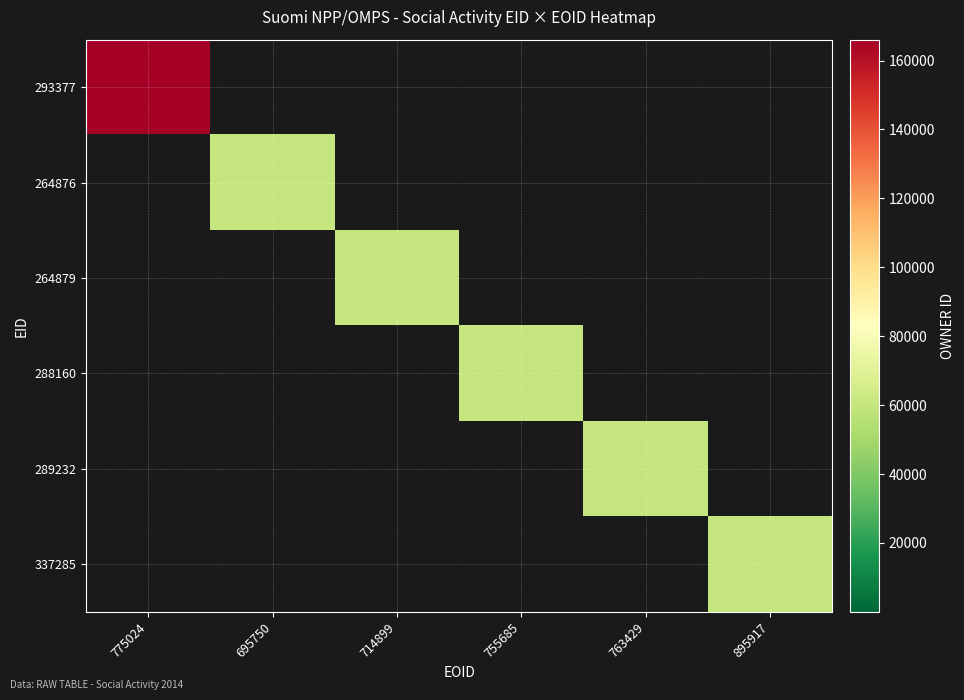

Reading right to left, extract all data points from this chart.

293377: 895917=0	763429=0	755685=0	714899=0	695750=0	775024=166054
264876: 895917=0	763429=0	755685=0	714899=0	695750=60123	775024=0
264879: 895917=0	763429=0	755685=0	714899=60123	695750=0	775024=0
288160: 895917=0	763429=0	755685=60123	714899=0	695750=0	775024=0
289232: 895917=0	763429=60123	755685=0	714899=0	695750=0	775024=0
337285: 895917=60123	763429=0	755685=0	714899=0	695750=0	775024=0